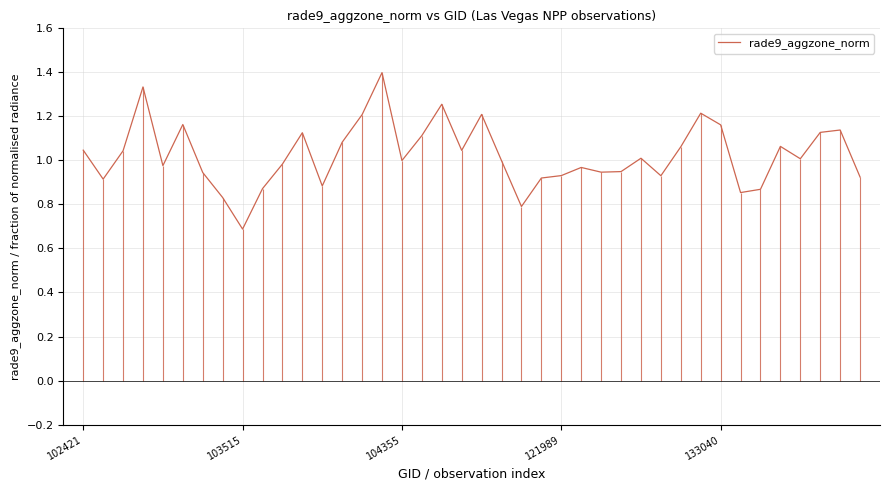

The rade9_aggzone_norm series shows 1.9 at 102421. True or false?

False